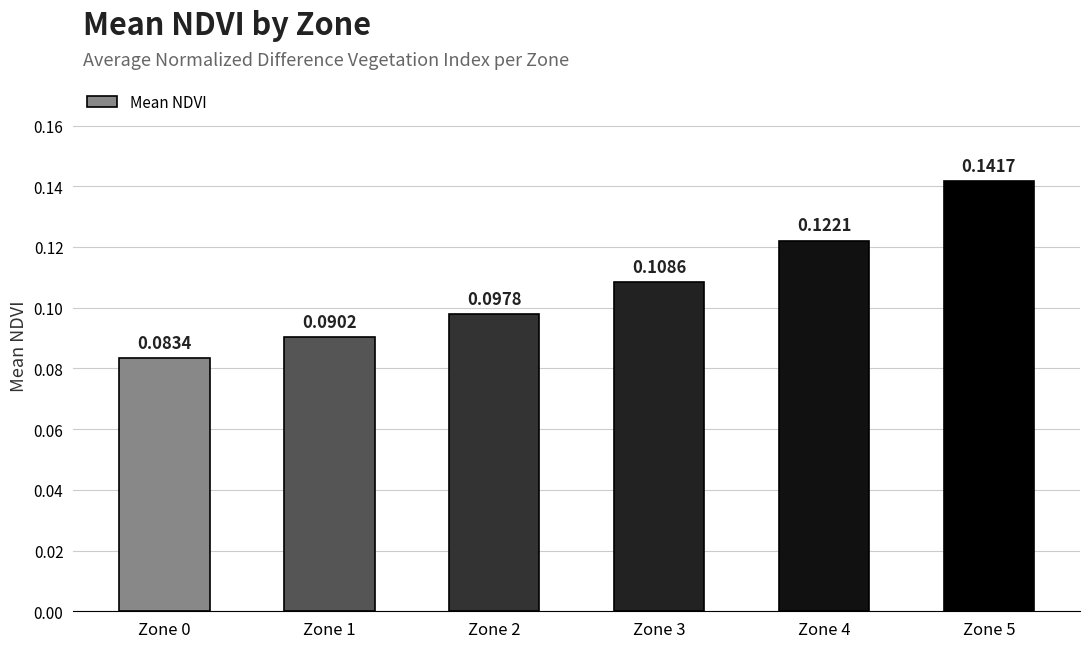

Between Zone 1 and Zone 5, which is larger?

Zone 5